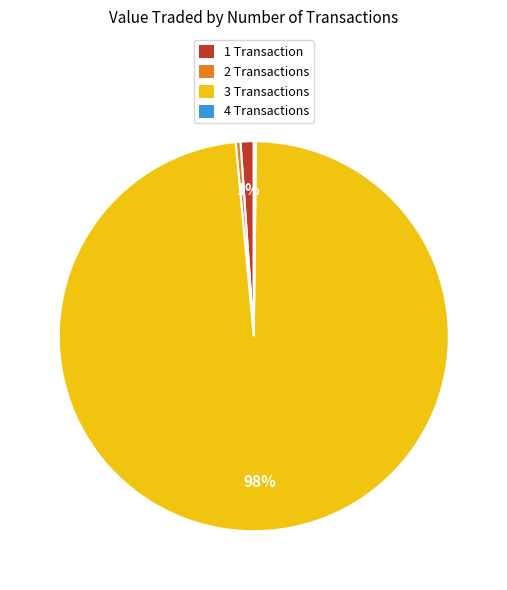

The 2 Transactions slice represents 0% of the pie. True or false?

True